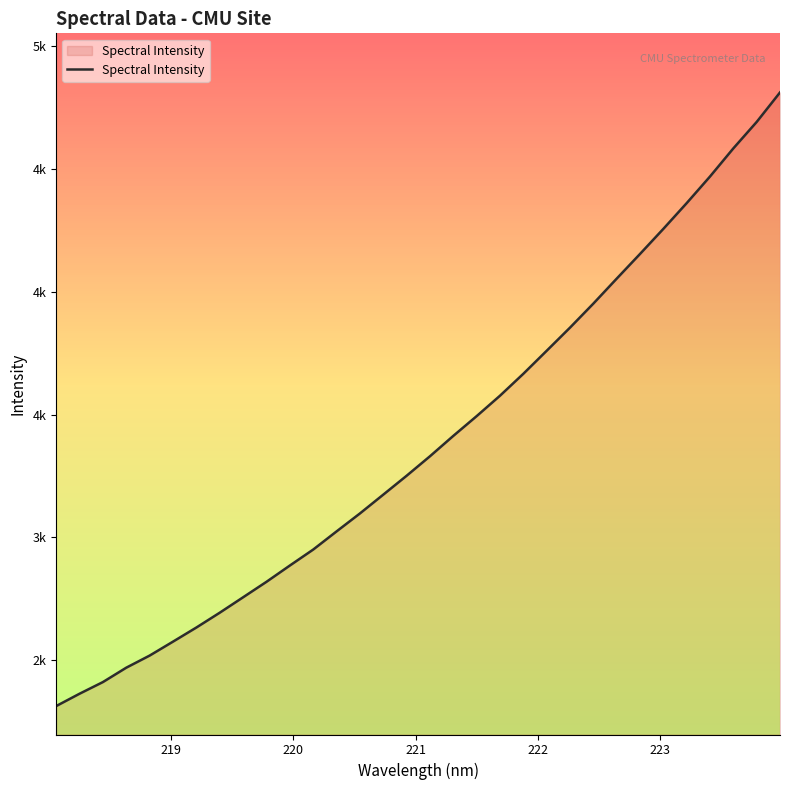

Does the chart have visible grid lines?

No